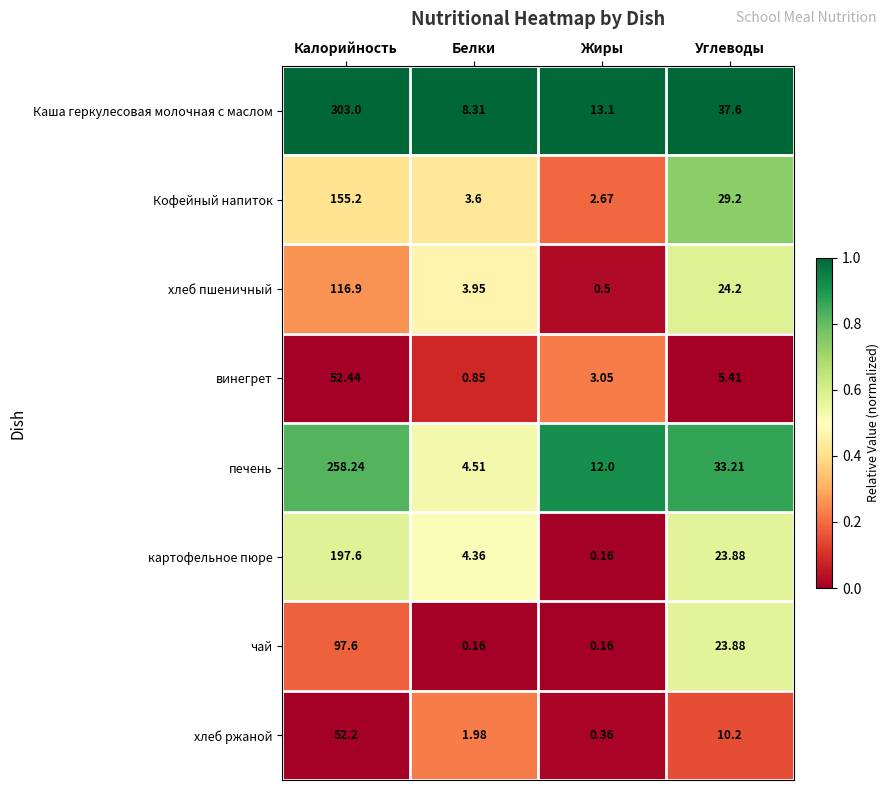

At which category is the sum across all series the highest?

Калорийность